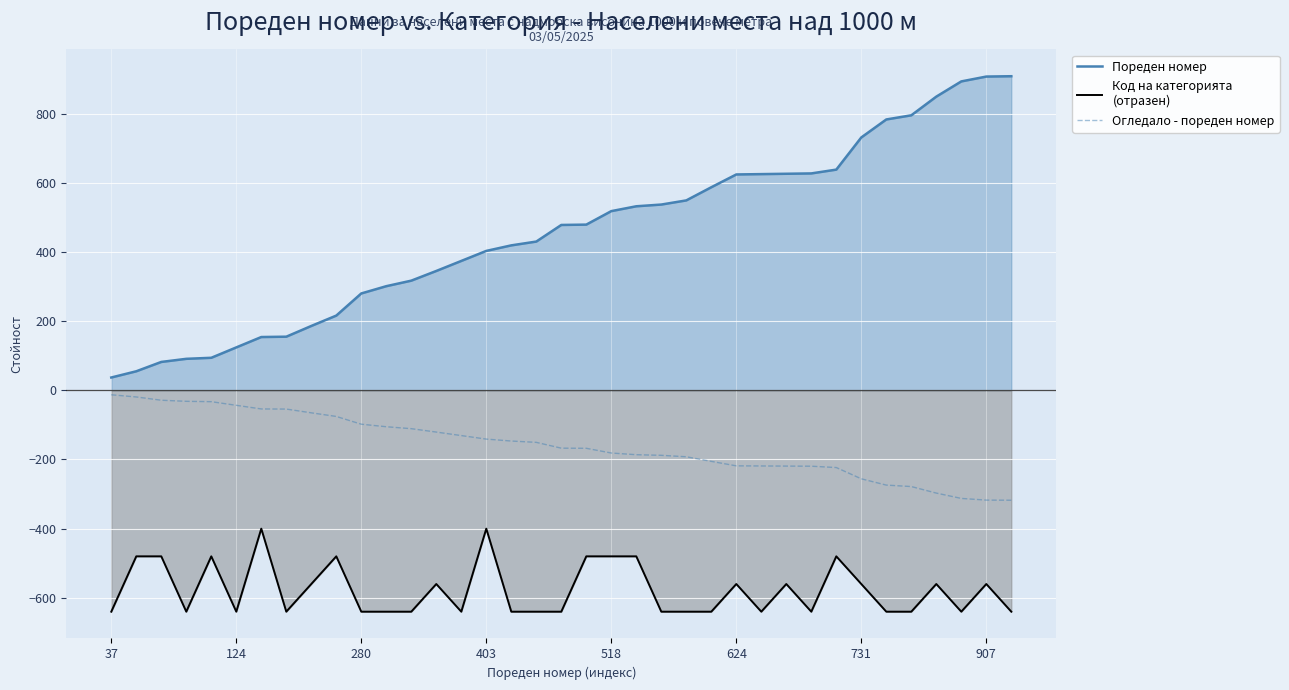

What is the total value across all series at 518?

-143.3